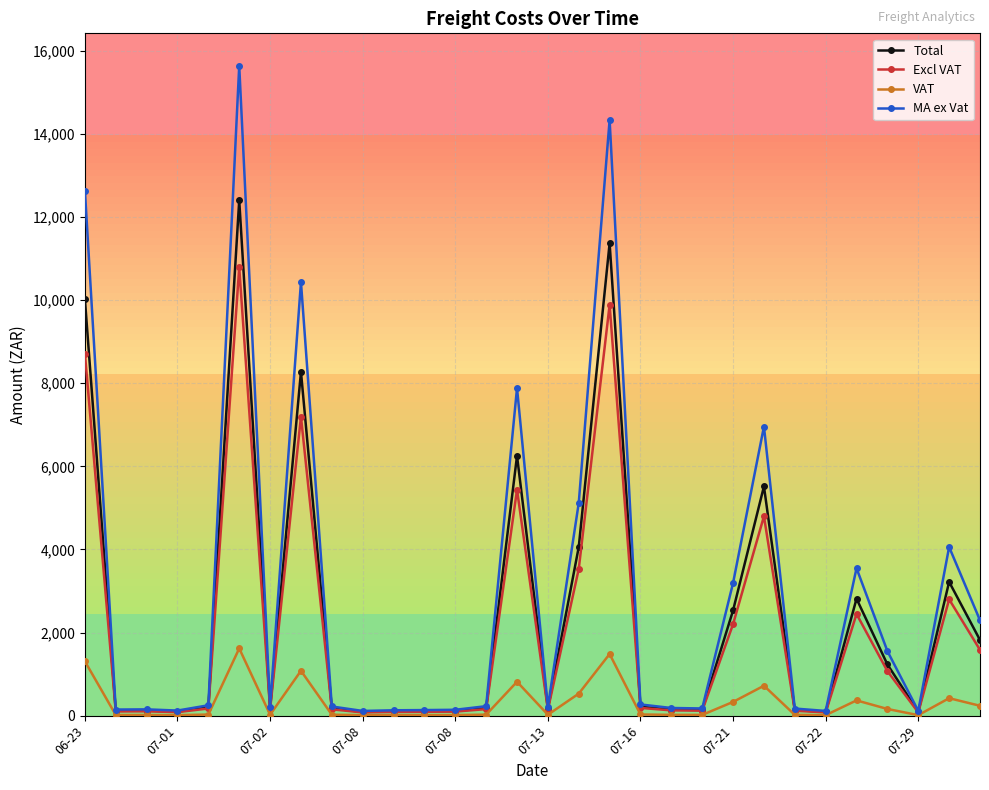

In MA ex Vat, how many points are lower than both neighbors (excluding endpoints)?

8